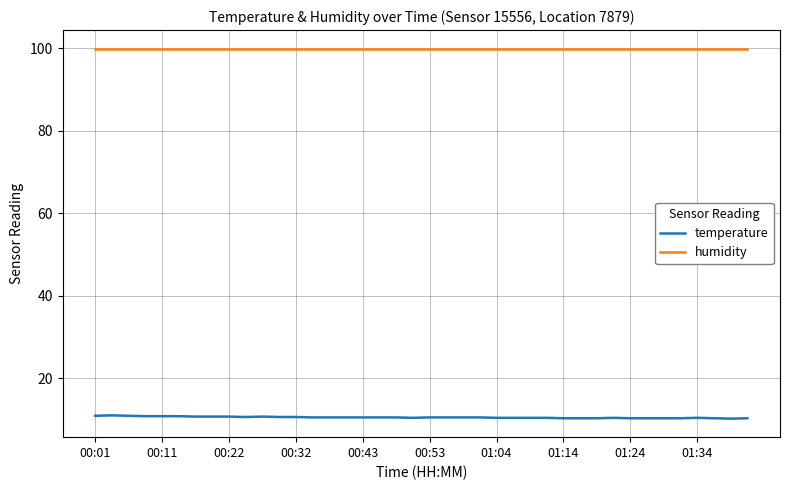

List the series in order of their peak value, lowest first.

temperature, humidity